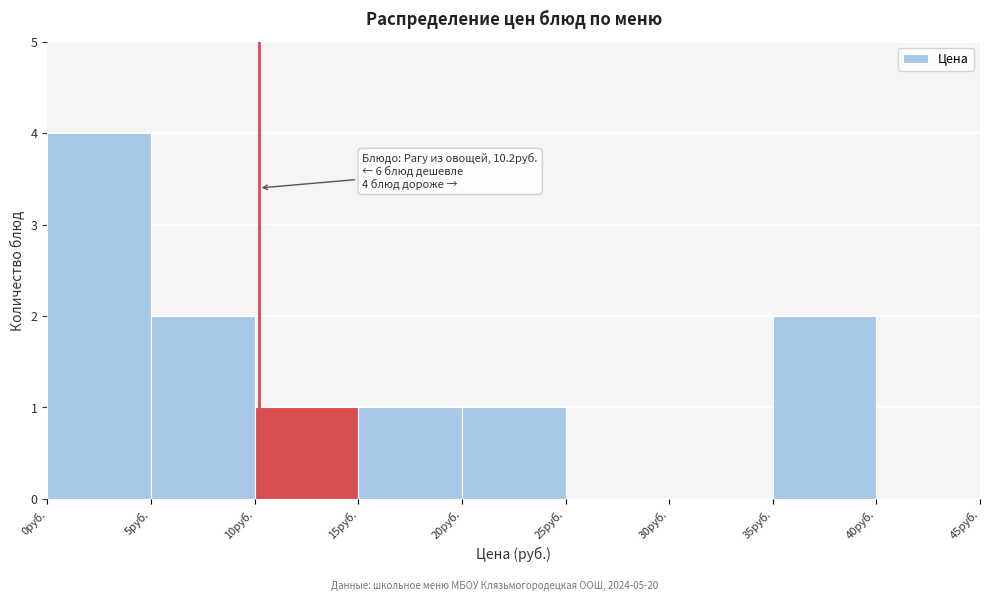

Over which range of the x-axis is the bar tallest?

0 to 5